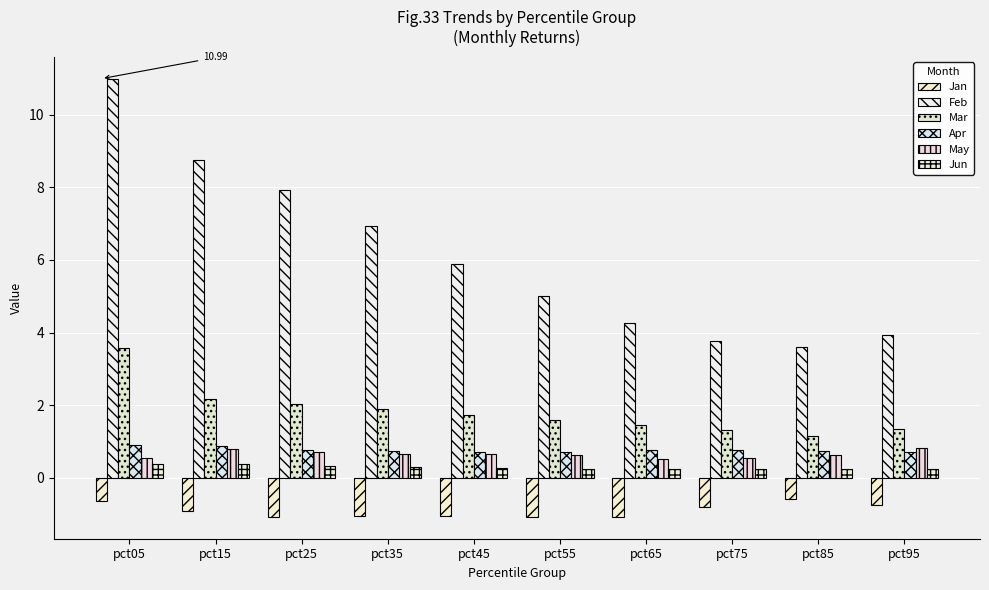

What is the difference between the second highest and second lowest values in the Apr series?

0.2